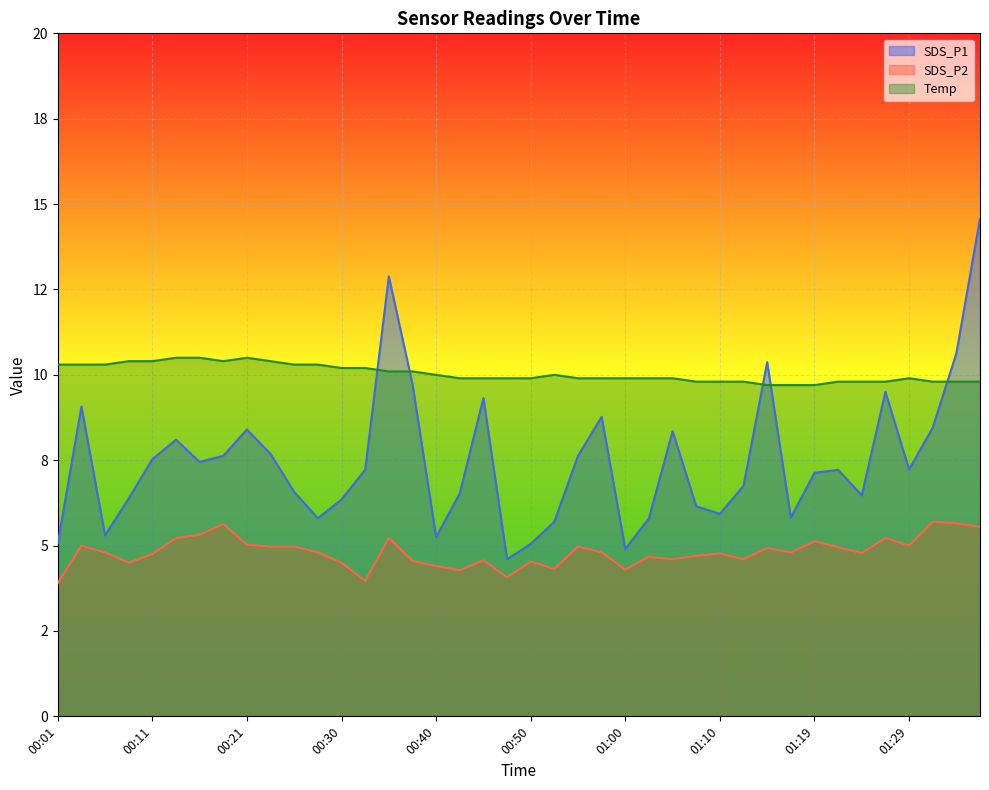

At which category does SDS_P1 reach its first local peak?

00:03